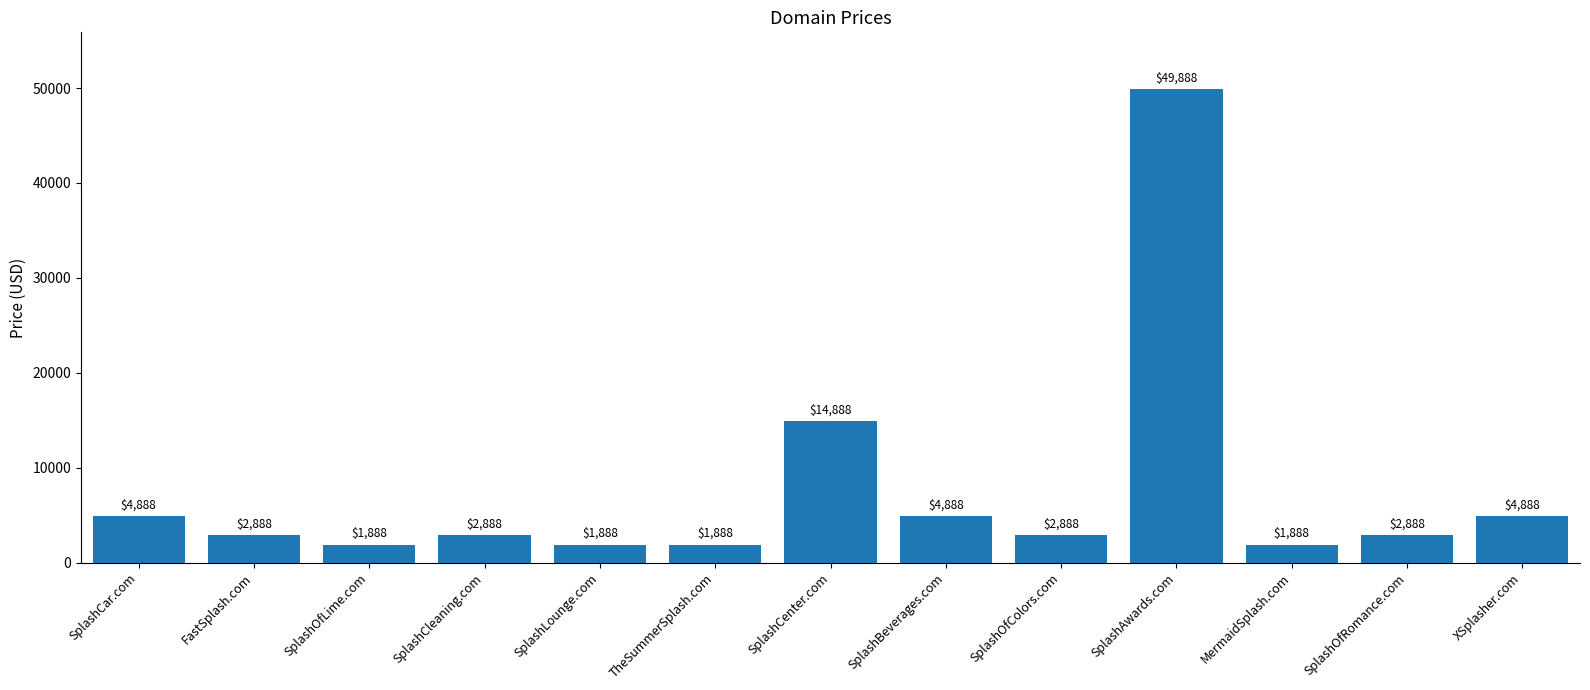

At which category does the chart reach its peak across all series?

SplashAwards.com